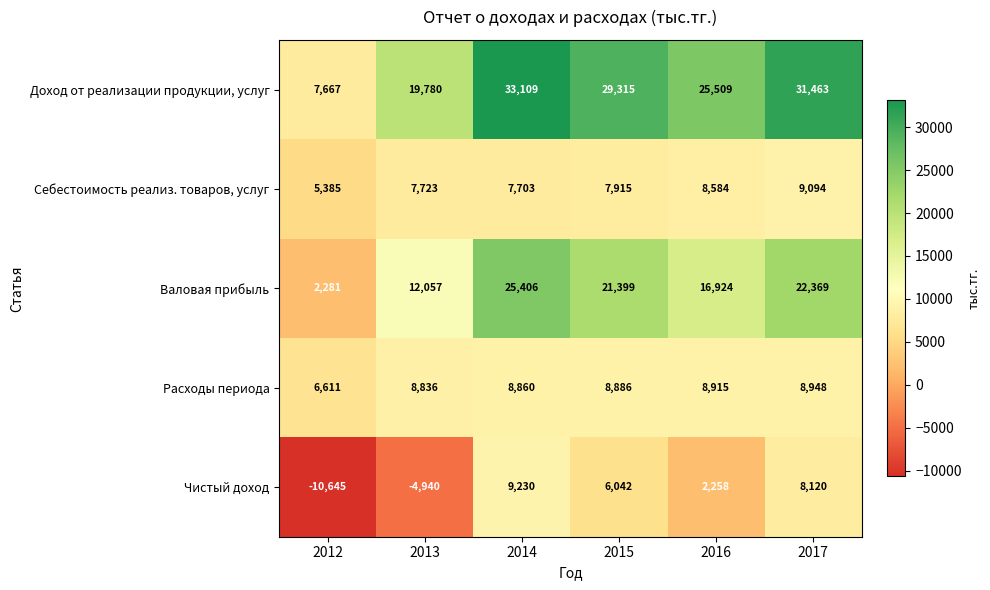

Count the number of categories in the chart.

6